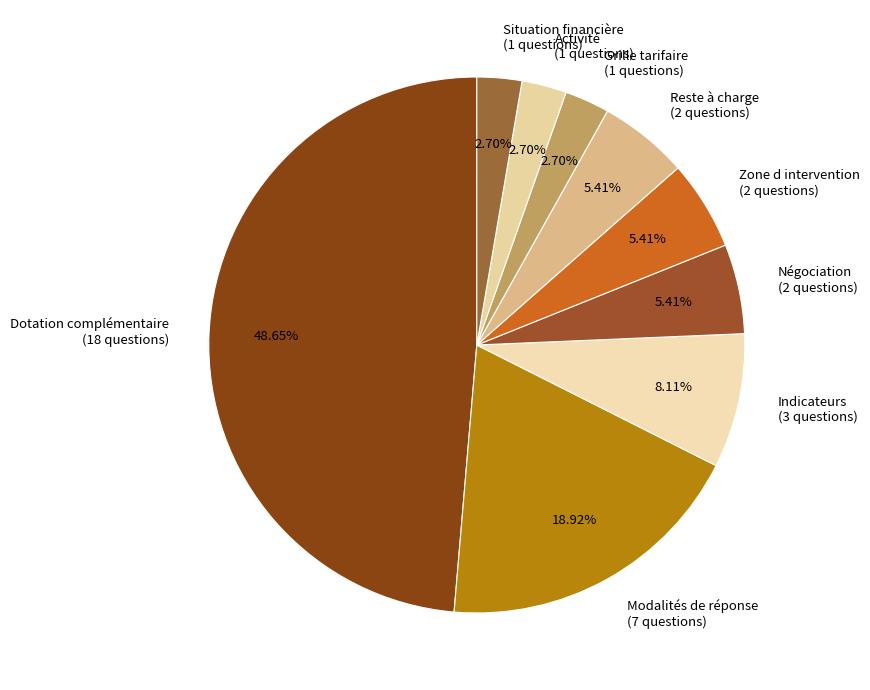

Is there a majority slice in this chart?

No